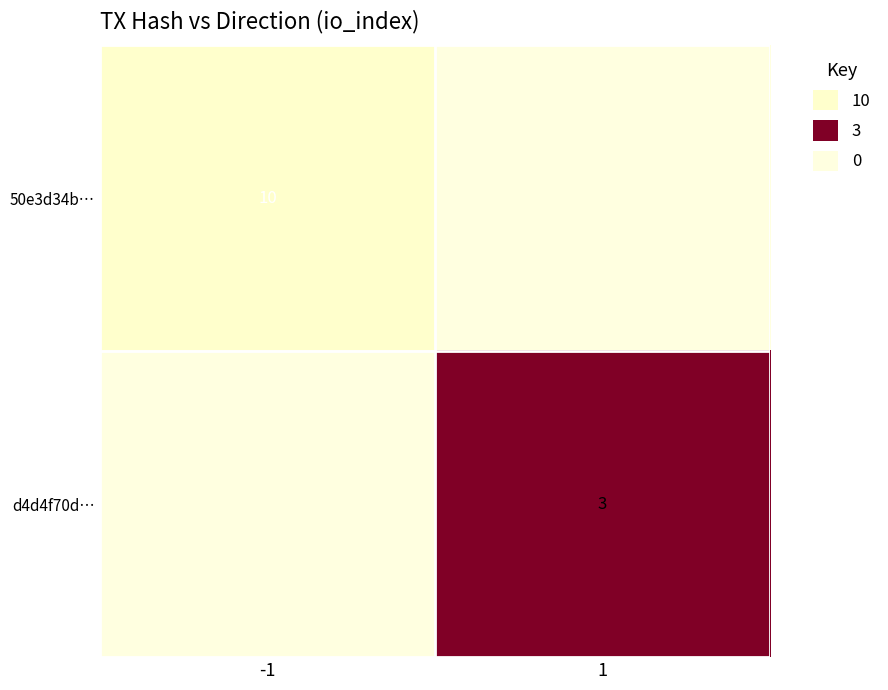

True or false: d4d4f70d… has a value of 3 at 1.

True